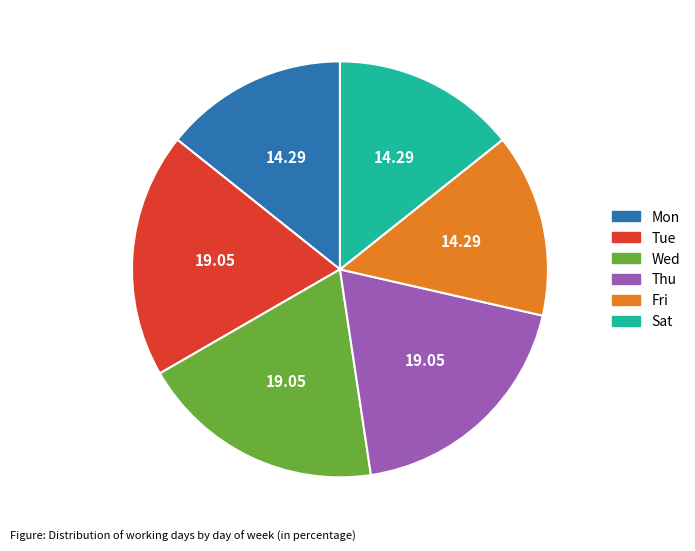

Approximately how many times larger is the value at Mon compared to Tue?

0.8